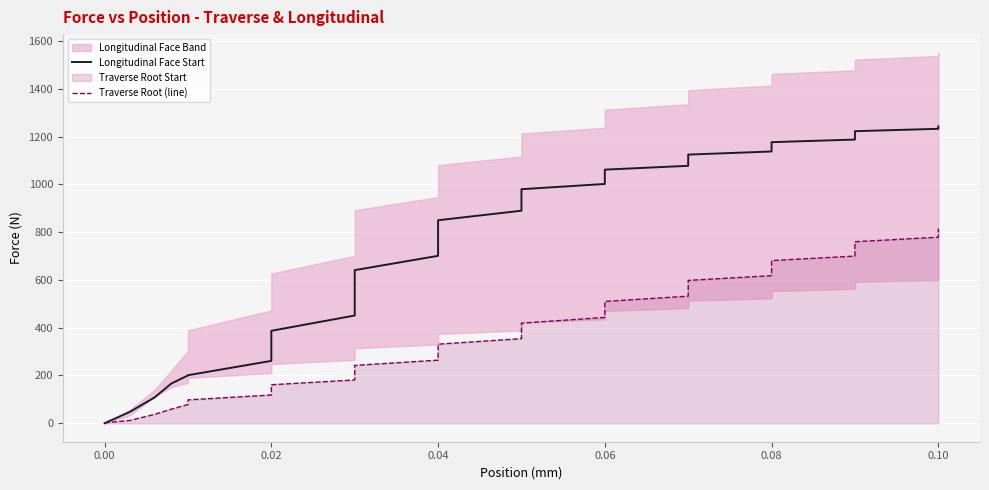

What is the label of the 36th point from the right?

0.06